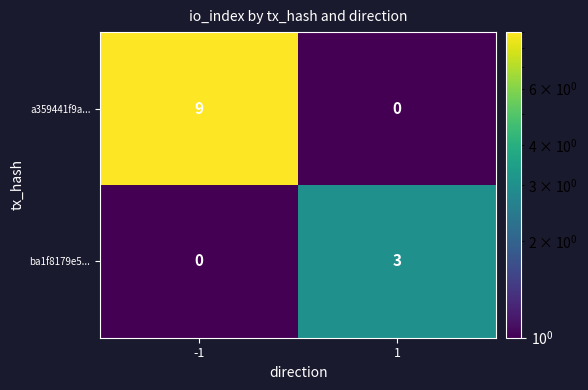

How many values in the a359441f9a... series are below 9?

1